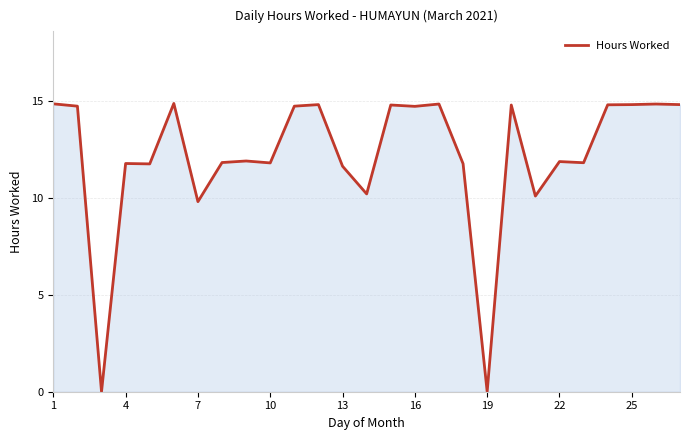

What is the maximum value shown in the chart?

14.9